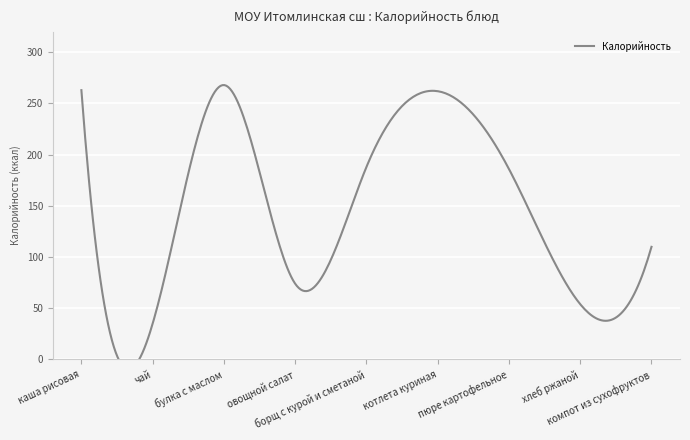

Reading left to right, transcribe all the data shown in this chart.

каша рисовая=263	чай=35	булка с маслом=268	овощной салат=74	борщ с курой и сметаной=188	котлета куриная=262	пюре картофельное=186	хлеб ржаной=54	компот из сухофруктов=110